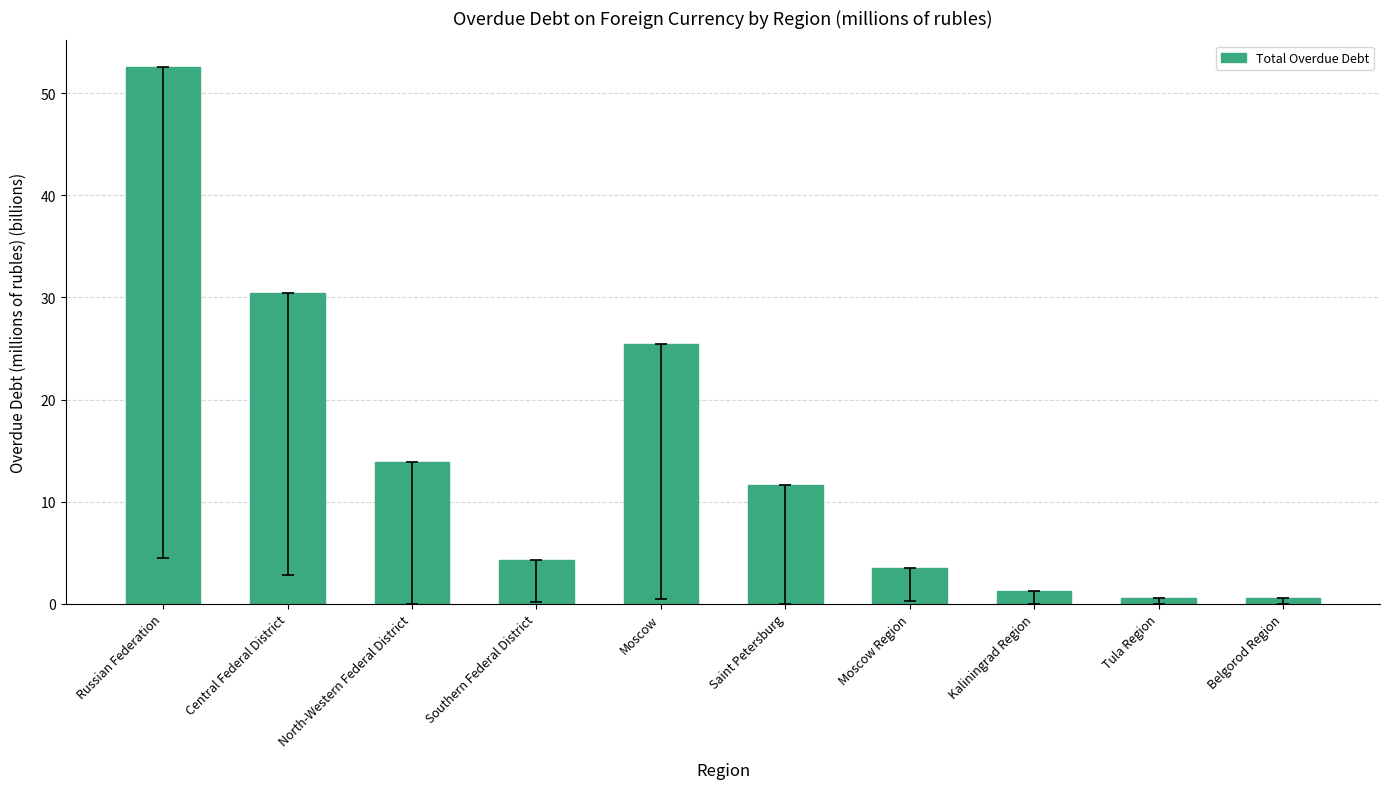

What is the label of the 1st bar from the left?

Russian Federation